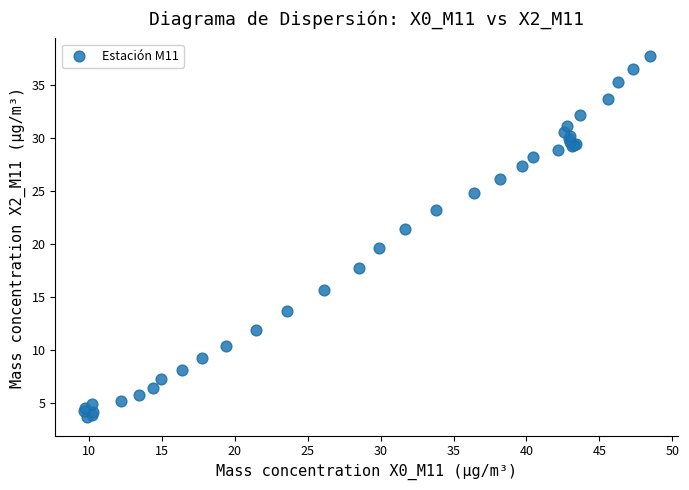

What Y value in the scatter plot is closest to 20?

19.6